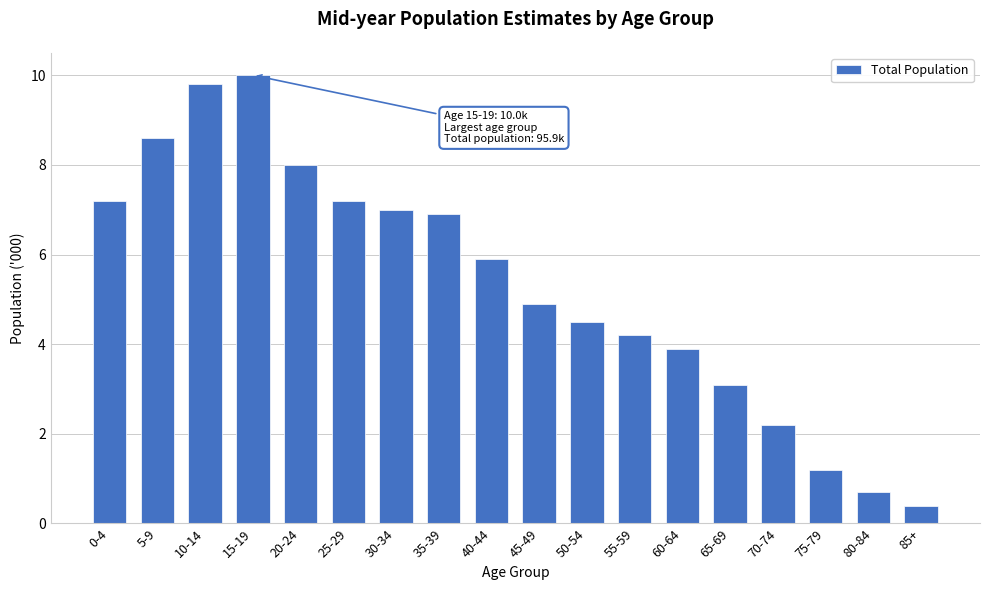

Reading left to right, what are all the values shown in this chart?

7.2	8.6	9.8	10.0	8.0	7.2	7.0	6.9	5.9	4.9	4.5	4.2	3.9	3.1	2.2	1.2	0.7	0.4